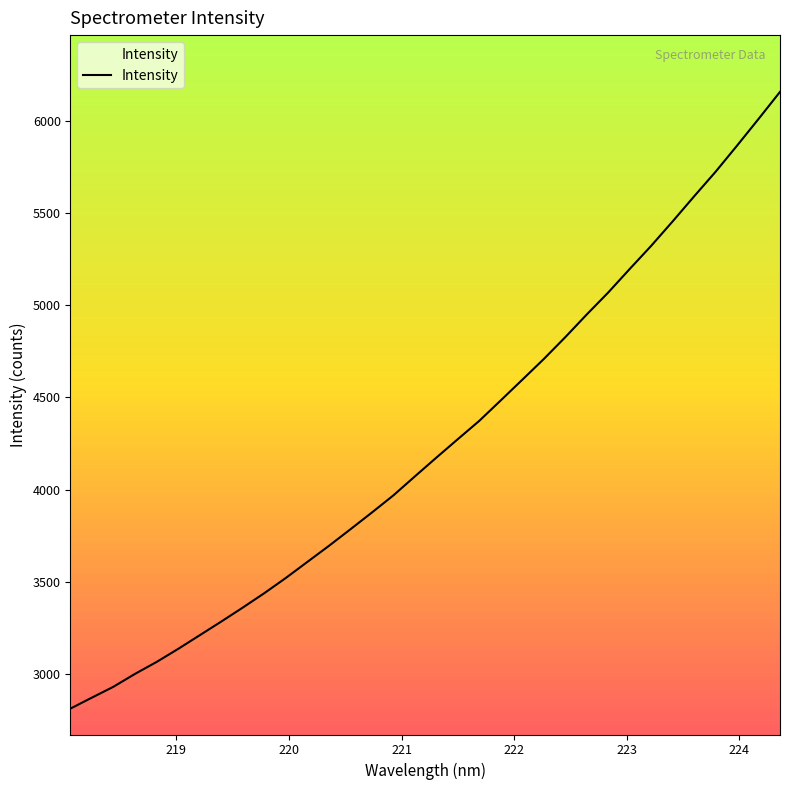

What is the minimum value shown in the chart?

2812.4